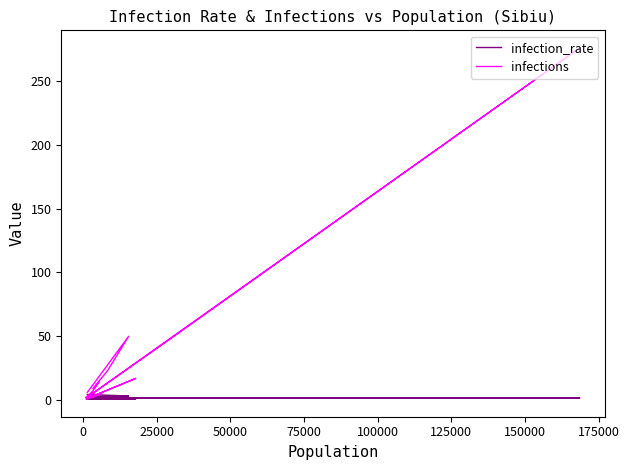

List the series in order of their peak value, highest first.

infections, infection_rate